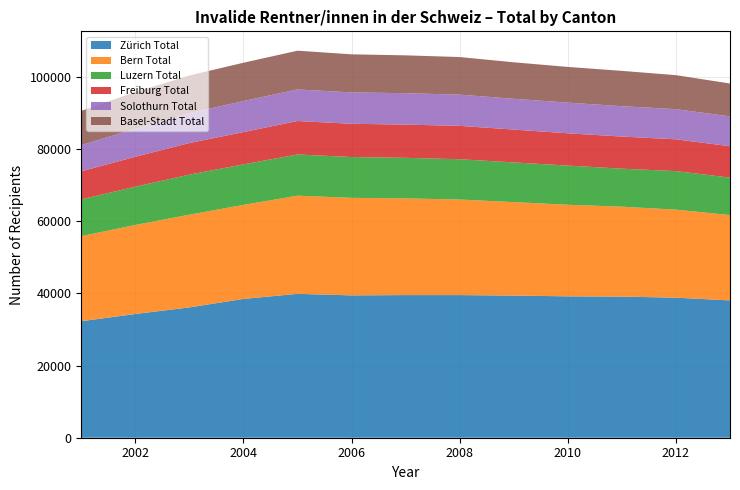

Reading left to right, transcribe all the data shown in this chart.

Zürich Total: 2001=32307	2002=34307	2003=36138	2004=38490	2005=39897	2006=39472	2007=39551	2008=39552	2009=39415	2010=39203	2011=39134	2012=38835	2013=38074
Bern Total: 2001=23594	2002=24685	2003=25711	2004=26074	2005=27218	2006=27045	2007=26813	2008=26501	2009=25912	2010=25395	2011=24929	2012=24413	2013=23662
Luzern Total: 2001=10195	2002=10625	2003=11108	2004=11236	2005=11425	2006=11318	2007=11250	2008=11164	2009=11014	2010=10867	2011=10542	2012=10682	2013=10394
Freiburg Total: 2001=7782	2002=8298	2003=8761	2004=8954	2005=9279	2006=9215	2007=9210	2008=9261	2009=9102	2010=8947	2011=8903	2012=8813	2013=8692
Solothurn Total: 2001=7268	2002=7765	2003=8267	2004=8608	2005=8756	2006=8704	2007=8714	2008=8653	2009=8546	2010=8503	2011=8421	2012=8363	2013=8282
Basel-Stadt Total: 2001=9483	2002=10184	2003=10459	2004=10619	2005=10746	2006=10557	2007=10489	2008=10429	2009=10112	2010=9905	2011=9796	2012=9429	2013=9117